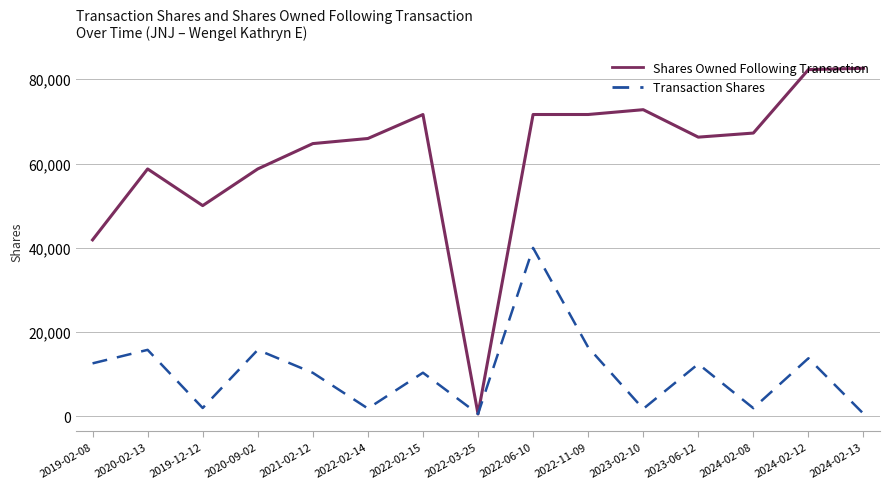

Which series has the largest total across all categories?

Shares Owned Following Transaction